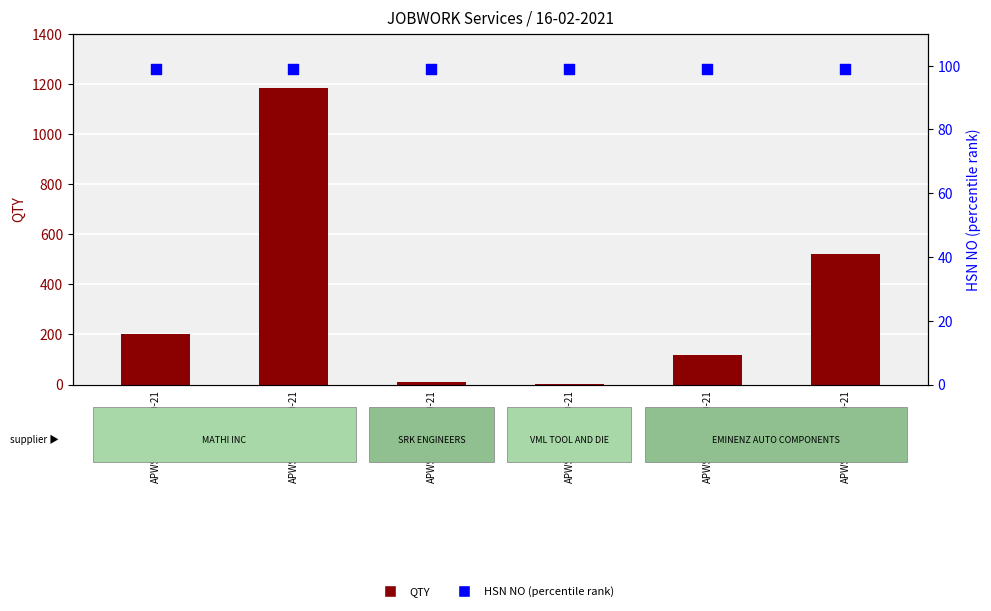

At how many categories does at least one series exceed 1120?

1